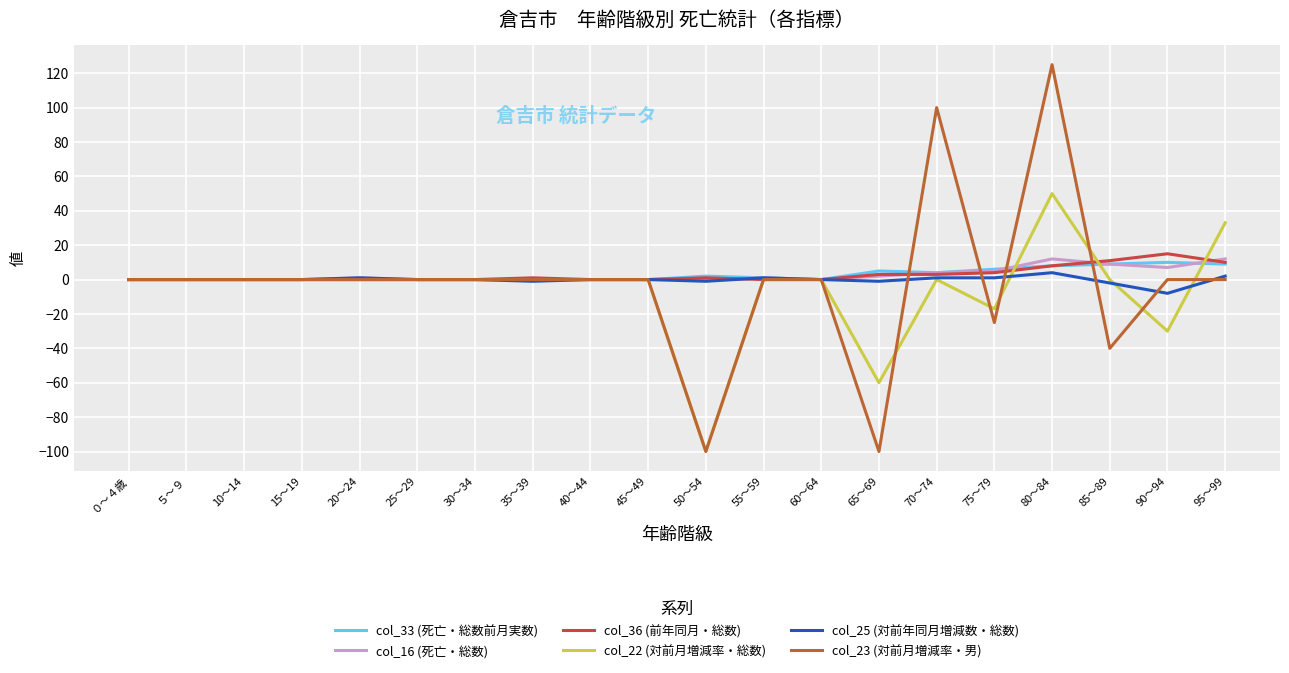

What position from the right is 40～44?

12